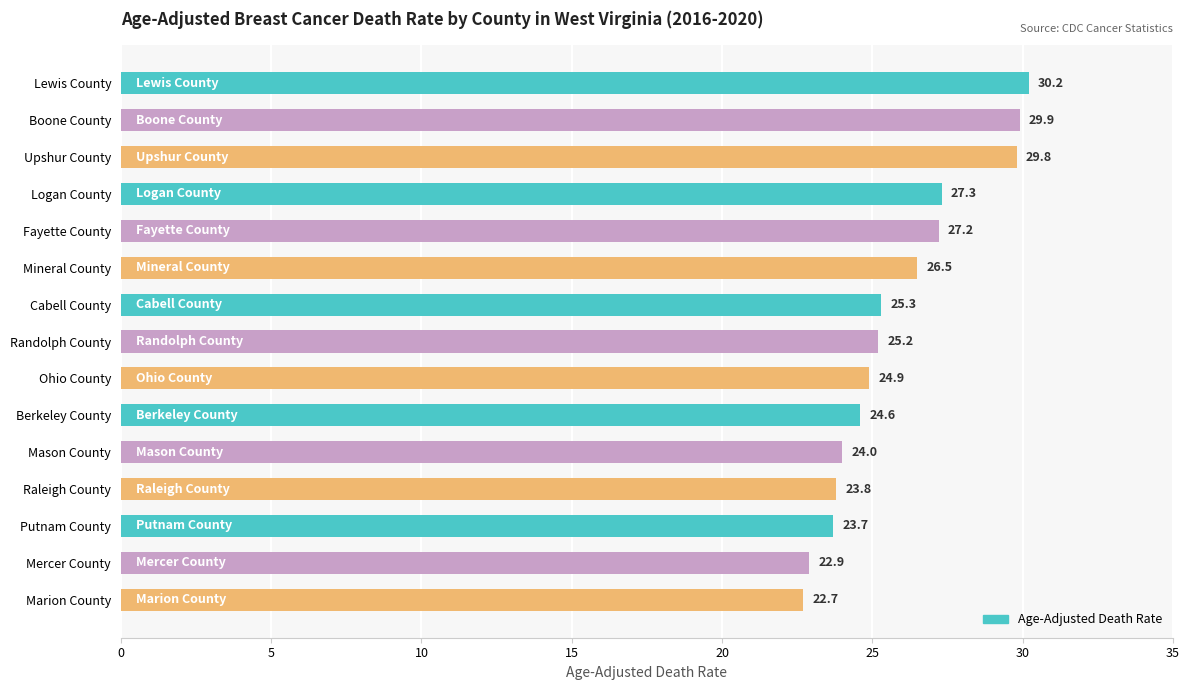

List the labels in order of value, largest first.

Lewis County, Boone County, Upshur County, Logan County, Fayette County, Mineral County, Cabell County, Randolph County, Ohio County, Berkeley County, Mason County, Raleigh County, Putnam County, Mercer County, Marion County